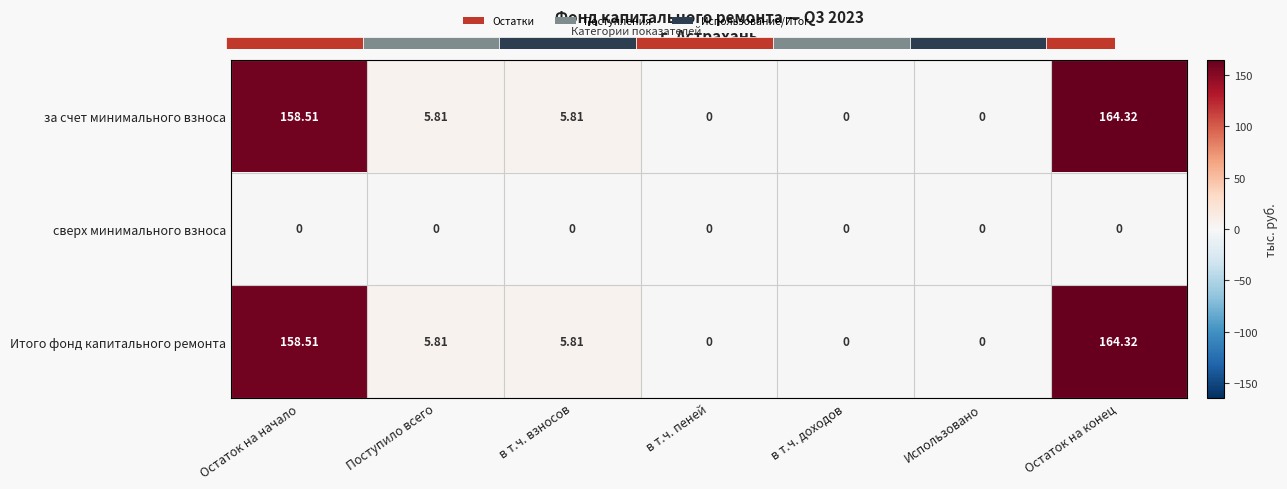

Which category has the highest value in the за счет минимального взноса series?

Остаток на конец